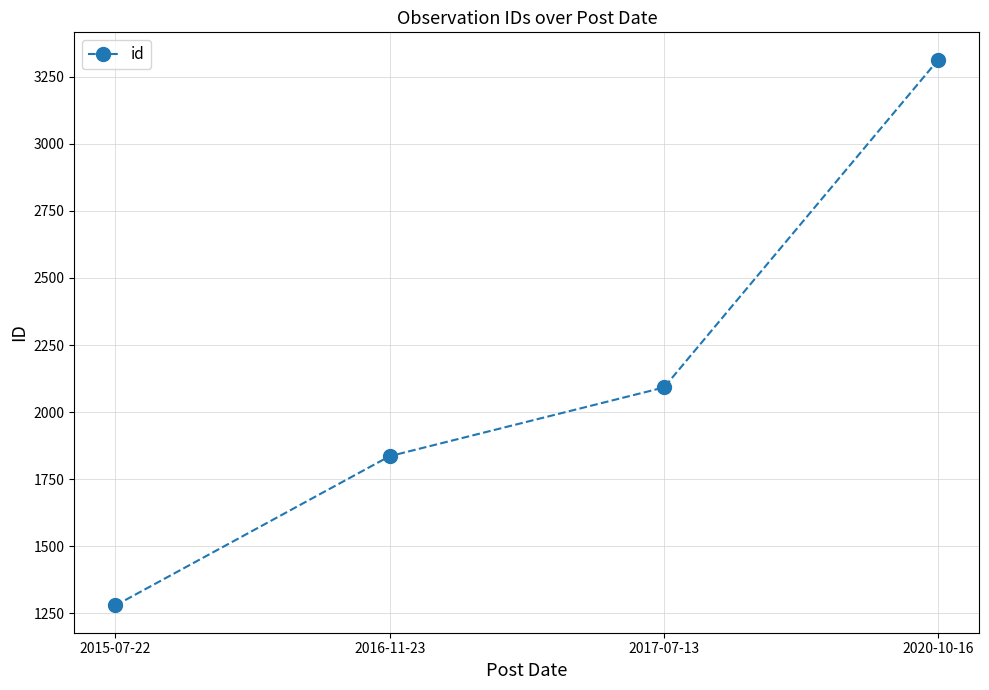

True or false: the data shows 2092 at 2017-07-13.

True